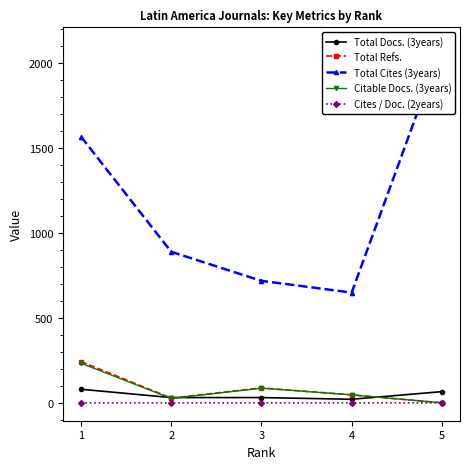

Which category has the highest value across all series?

5